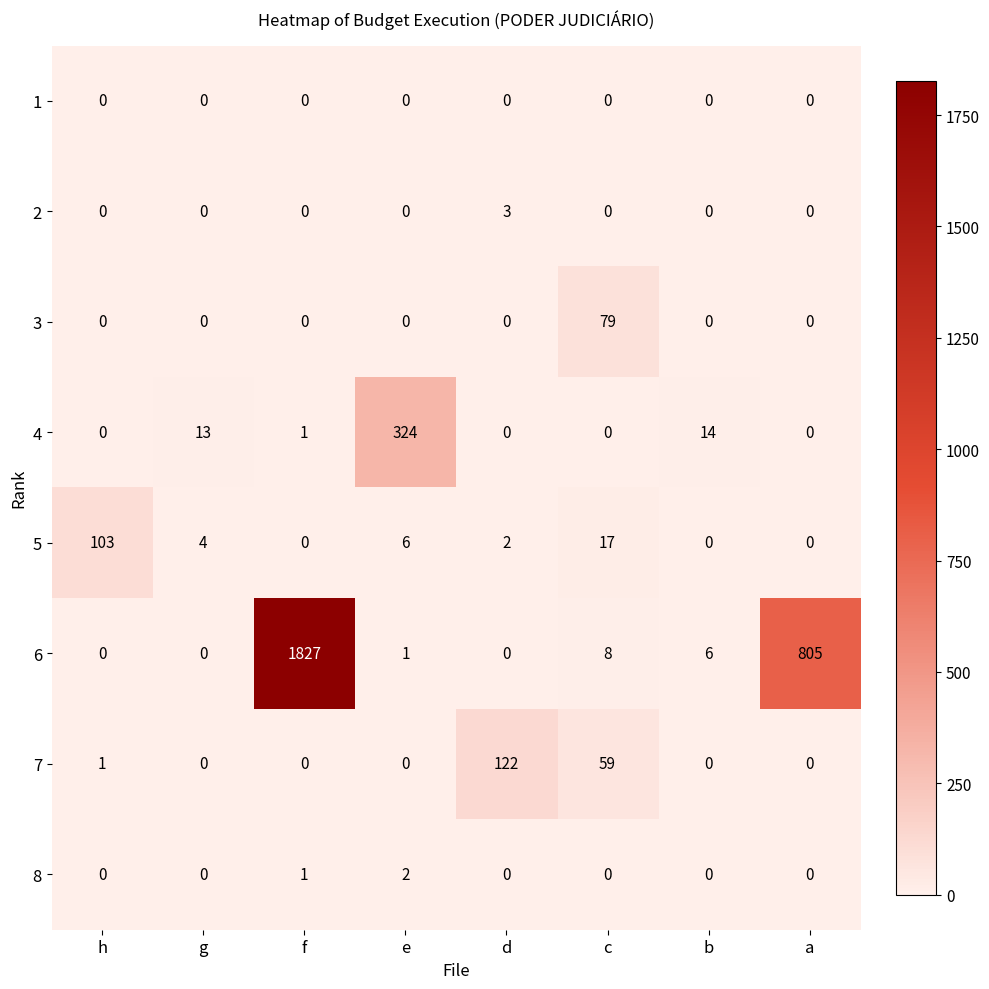

What is the sum of all 4 values?

352